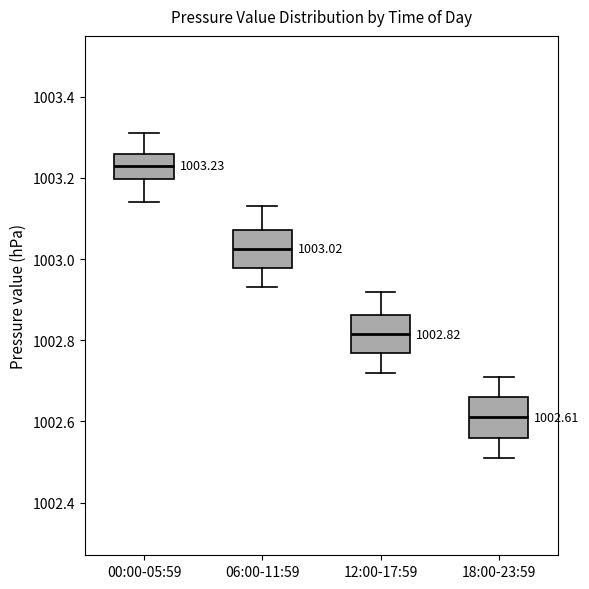

Which box has the highest median line?

00:00-05:59